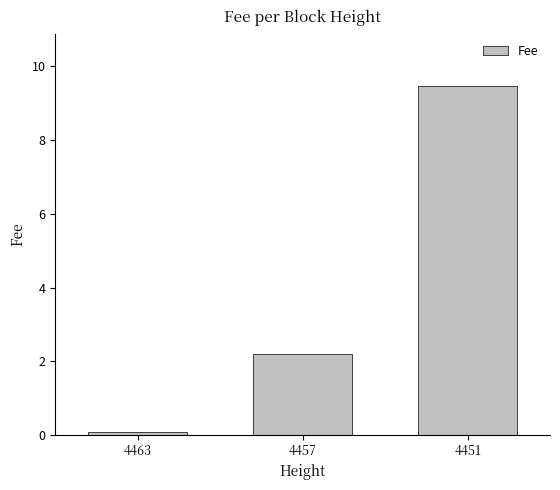

At which label is the value closest to 4?

4457